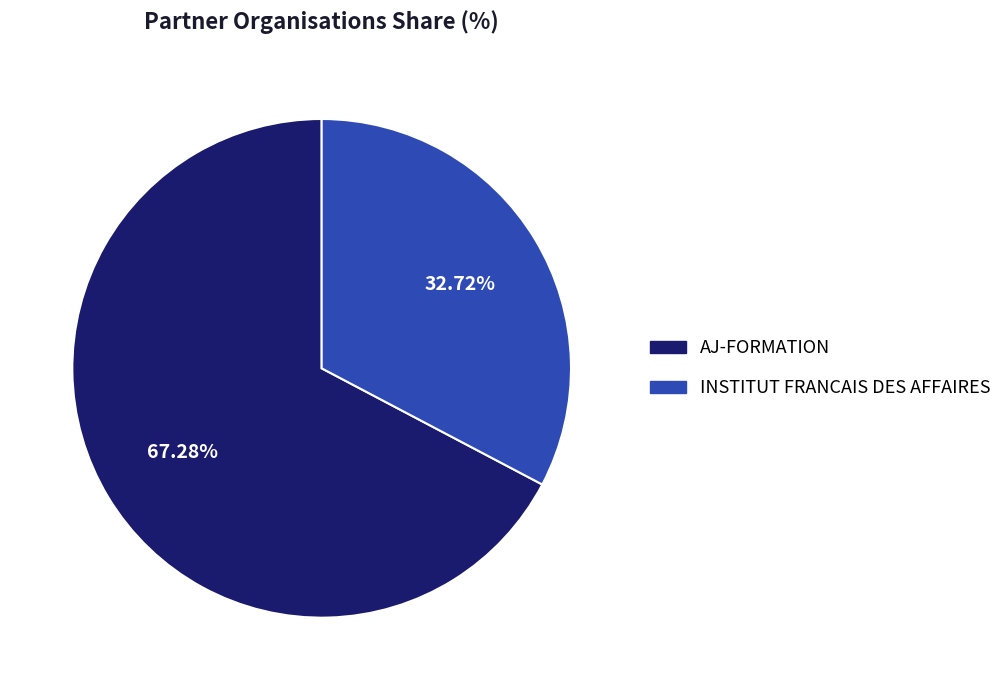

True or false: AJ-FORMATION accounts for 53% of the total.

False